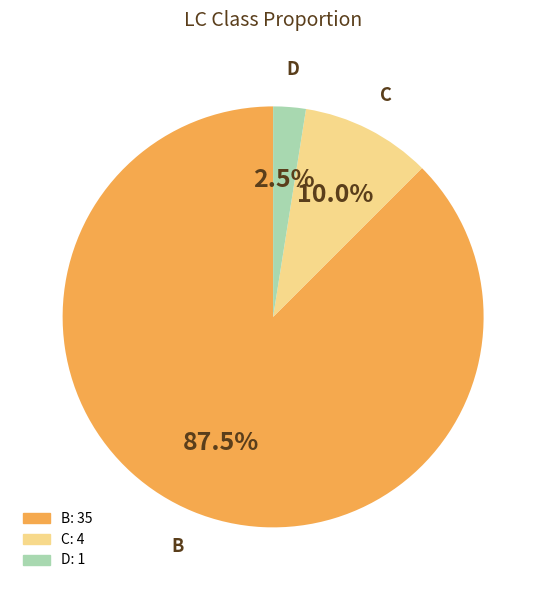

Count the number of slices in the pie.

3